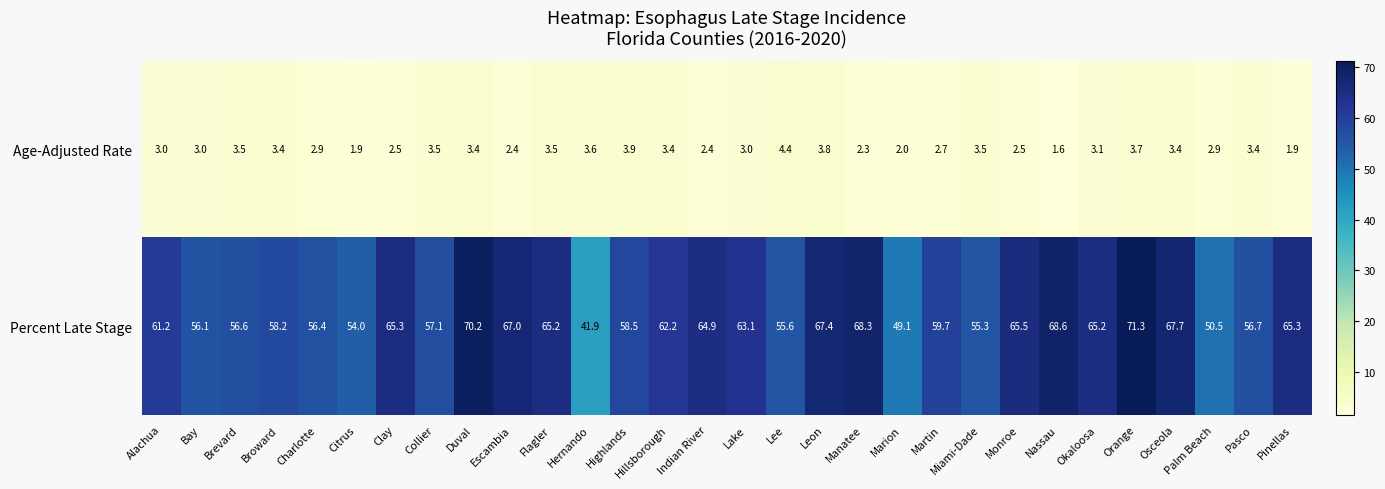

What is the total value across all series at Orange?

75.0